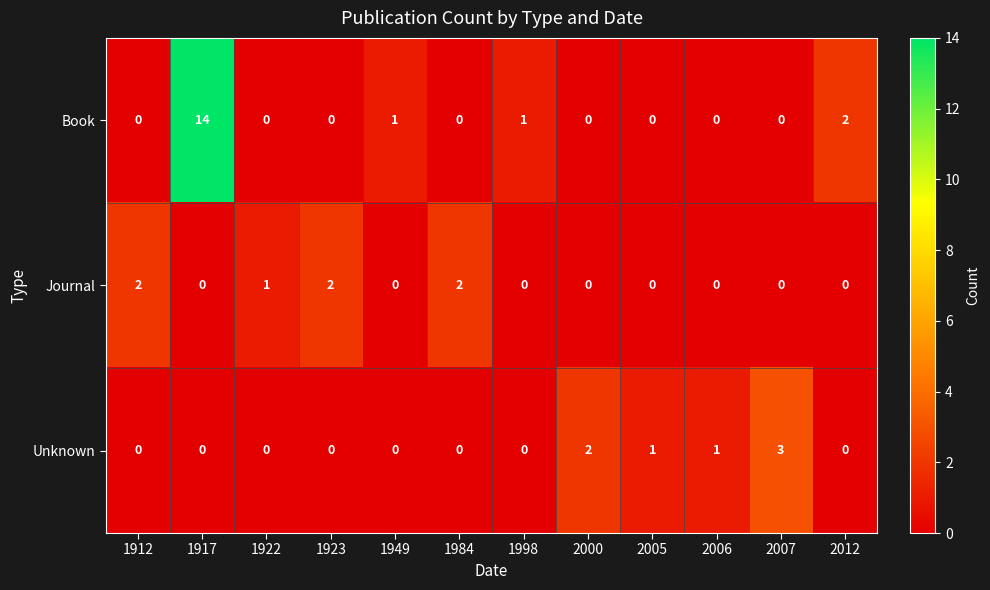

Rank the series by their maximum value, from highest to lowest.

Book, Unknown, Journal